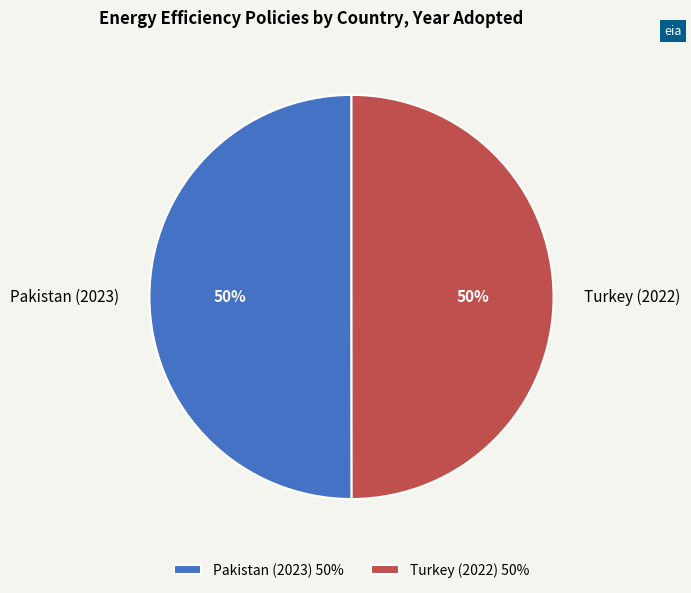

To the nearest percent, what portion does Pakistan (2023) represent?

50%